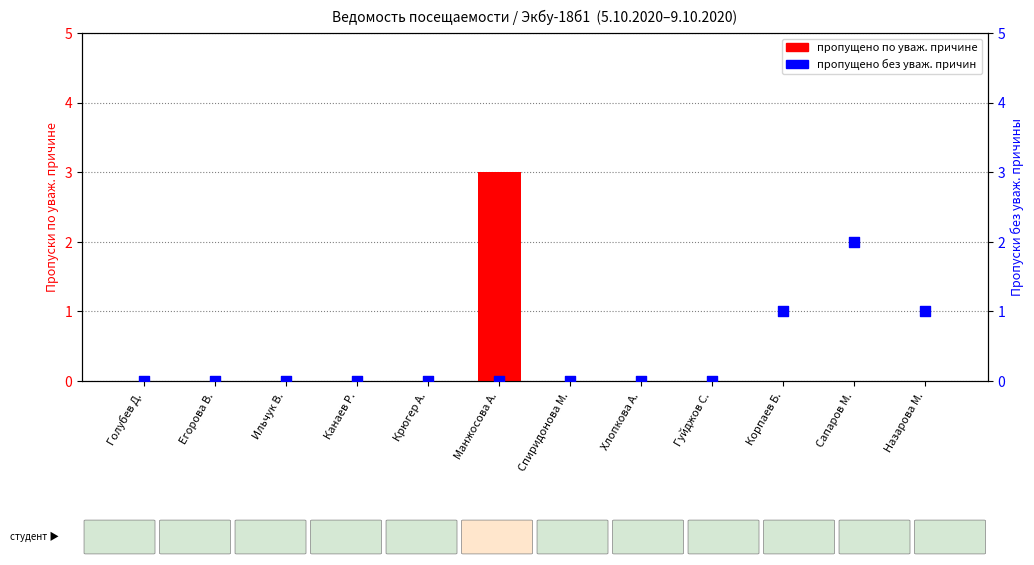

At how many categories does at least one series exceed 0?

4